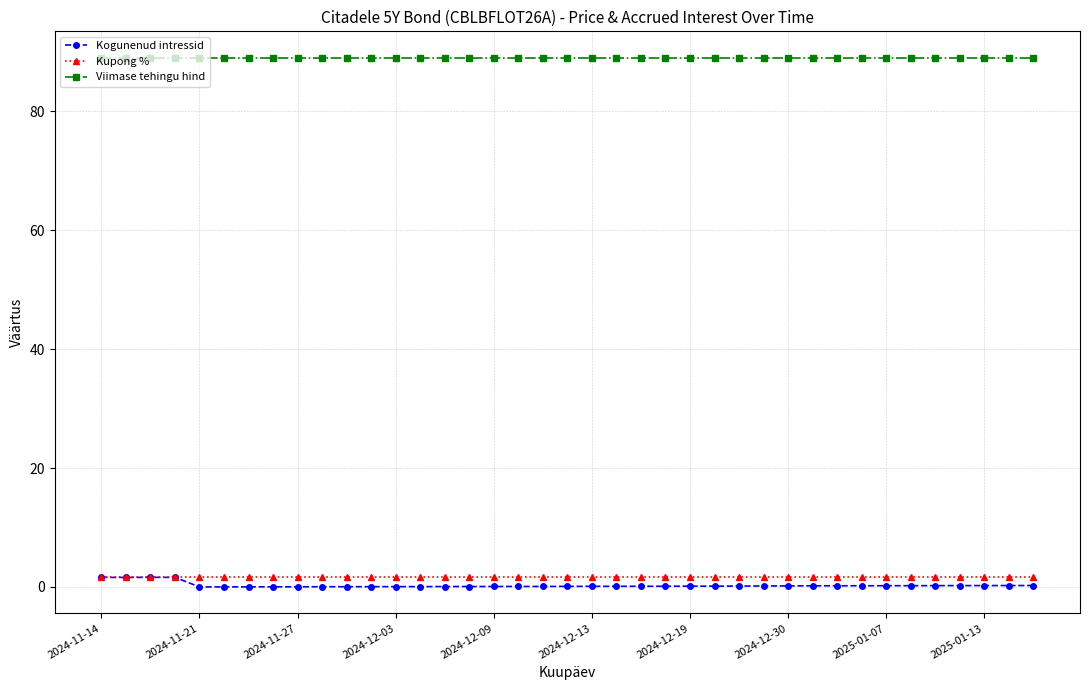

What is the greatest value displayed?

89.0